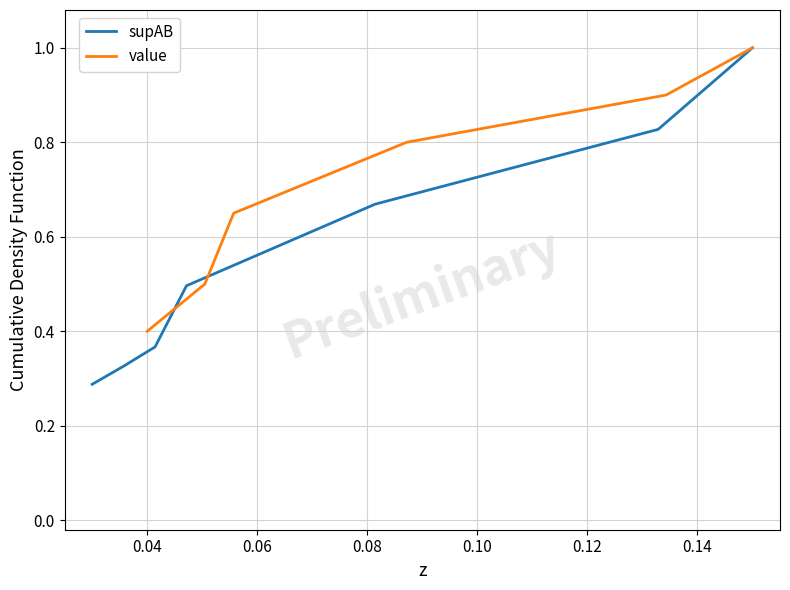

Rank the series by their maximum value, from highest to lowest.

supAB, value